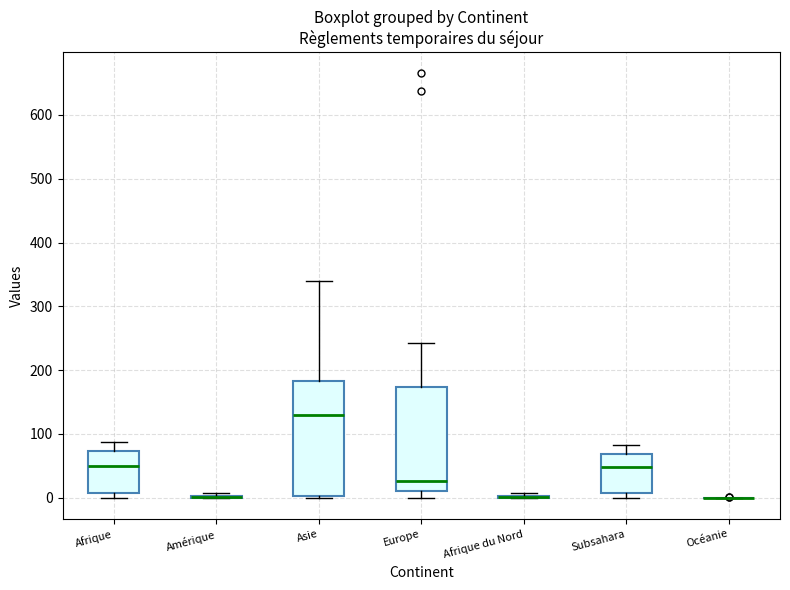

Comparing the boxes themselves (not the whiskers), which one is the tallest?

Asie